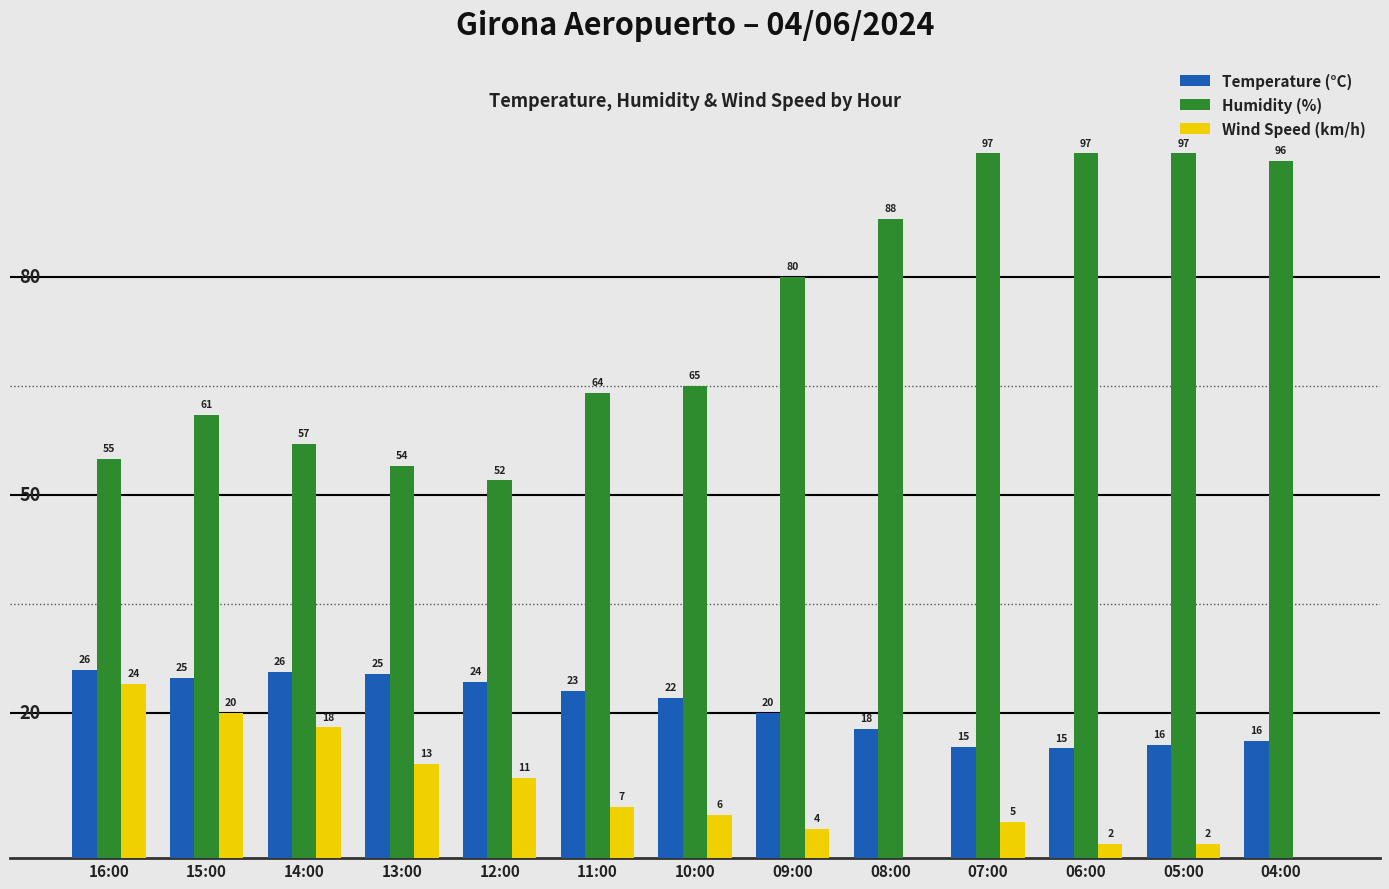

At which label does Wind Speed (km/h) first exceed 6?

16:00